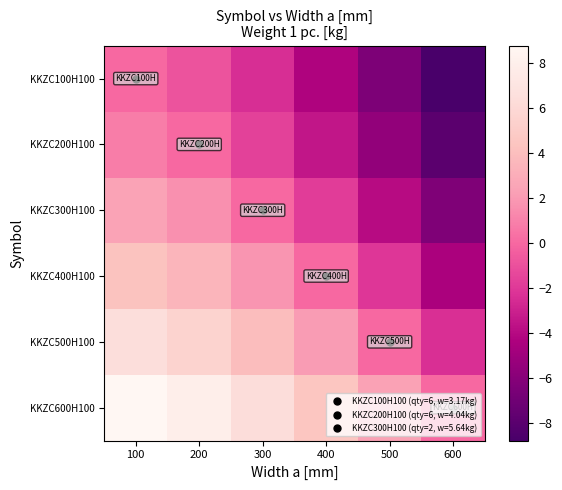

At 500, list the series in order from largest to smallest.

KKZC600H100, KKZC500H100, KKZC400H100, KKZC300H100, KKZC200H100, KKZC100H100